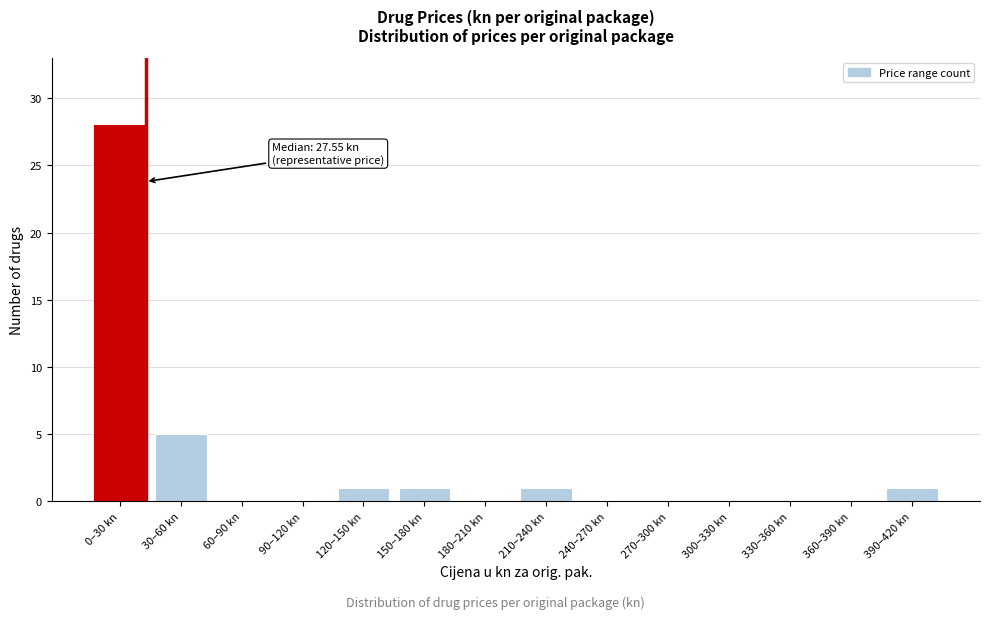

Reading left to right, extract all data points from this chart.

0–30 kn=28	30–60 kn=5	60–90 kn=0	90–120 kn=0	120–150 kn=1	150–180 kn=1	180–210 kn=0	210–240 kn=1	240–270 kn=0	270–300 kn=0	300–330 kn=0	330–360 kn=0	360–390 kn=0	390–420 kn=1